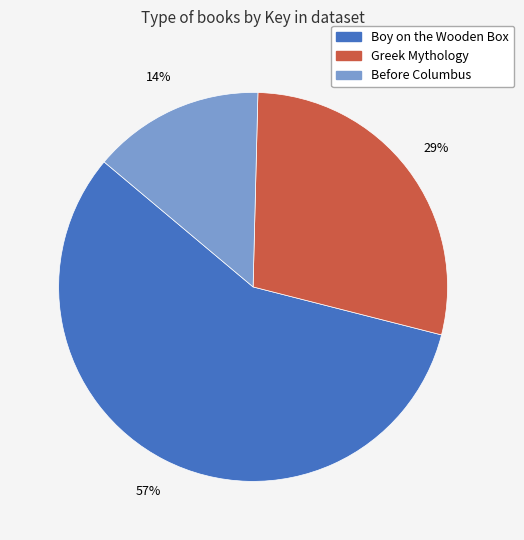

Does any single category account for the majority?

Yes